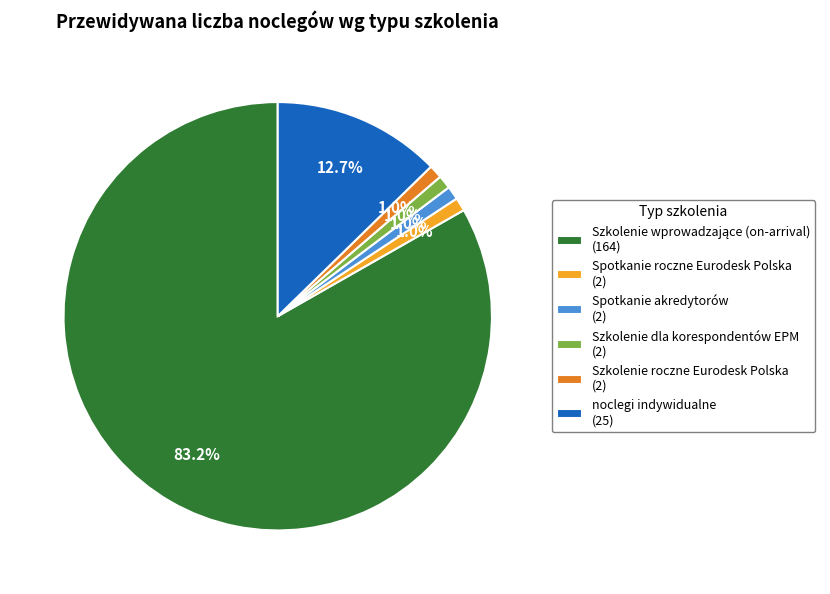

Approximately how many times larger is the value at Spotkanie akredytorów (2) compared to Spotkanie roczne Eurodesk Polska (2)?

1.0